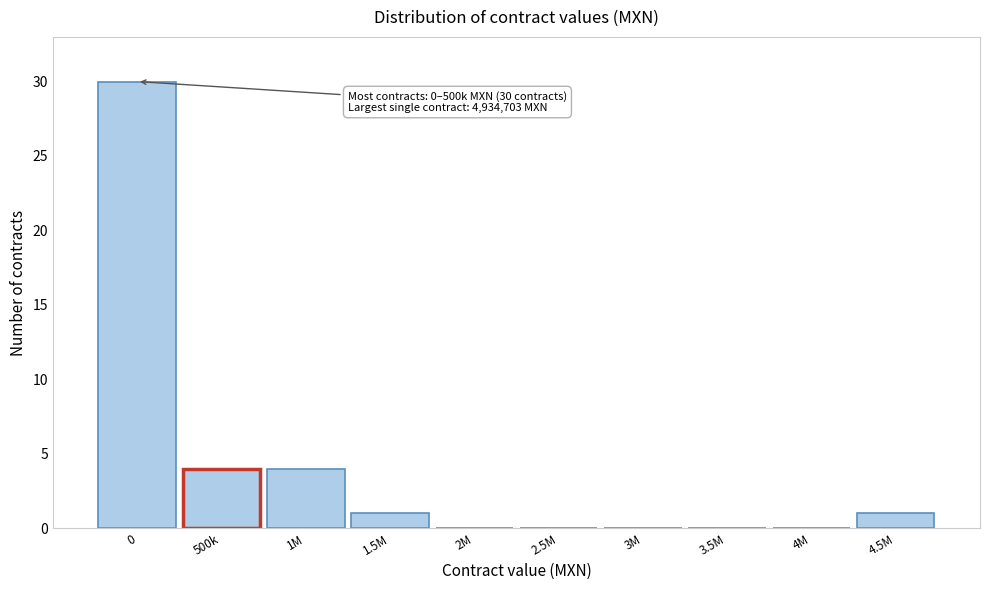

Reading left to right, extract all data points from this chart.

0=30	500k=4	1M=4	1.5M=1	2M=0	2.5M=0	3M=0	3.5M=0	4M=0	4.5M=1